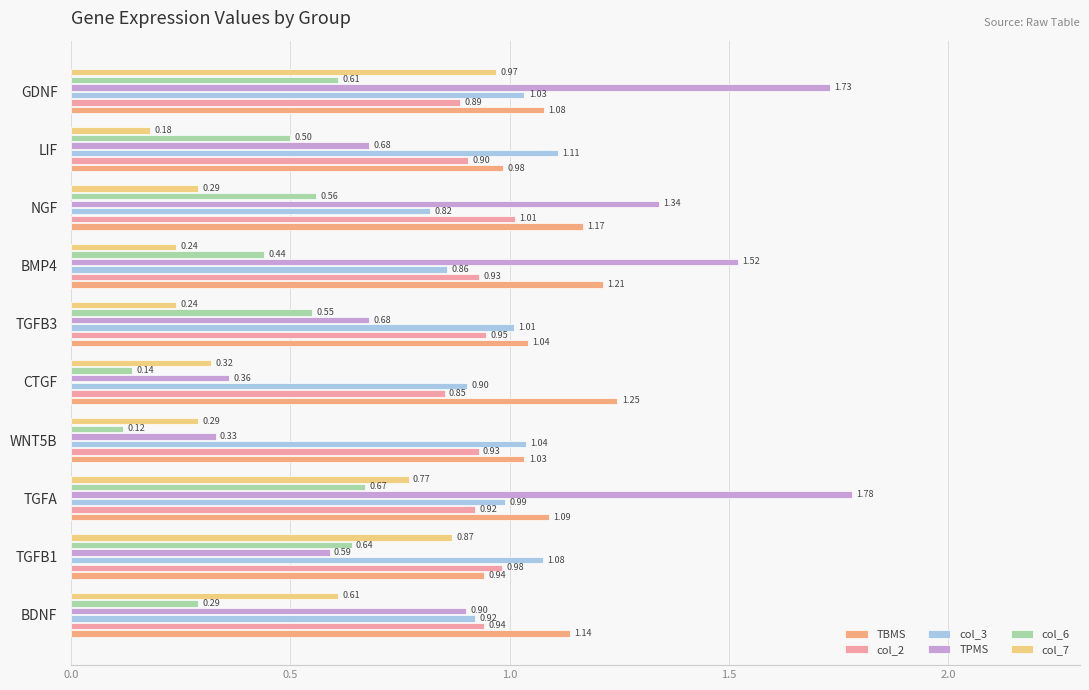

Where is col_7 nearest to the value 0?

LIF